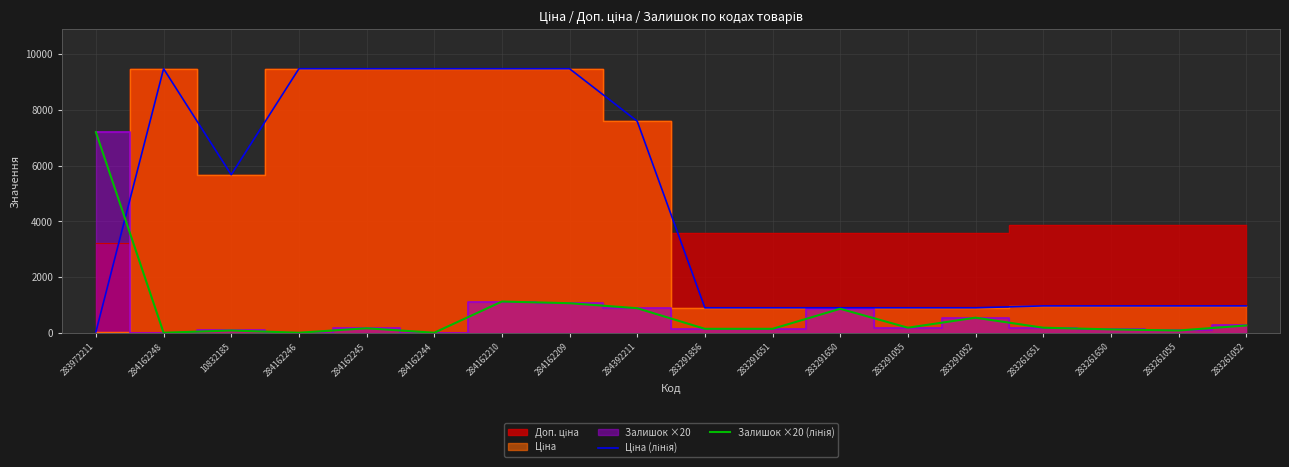

What is the sum of the Ціна (лінія) values at 283291856 and 284162248?

10376.0